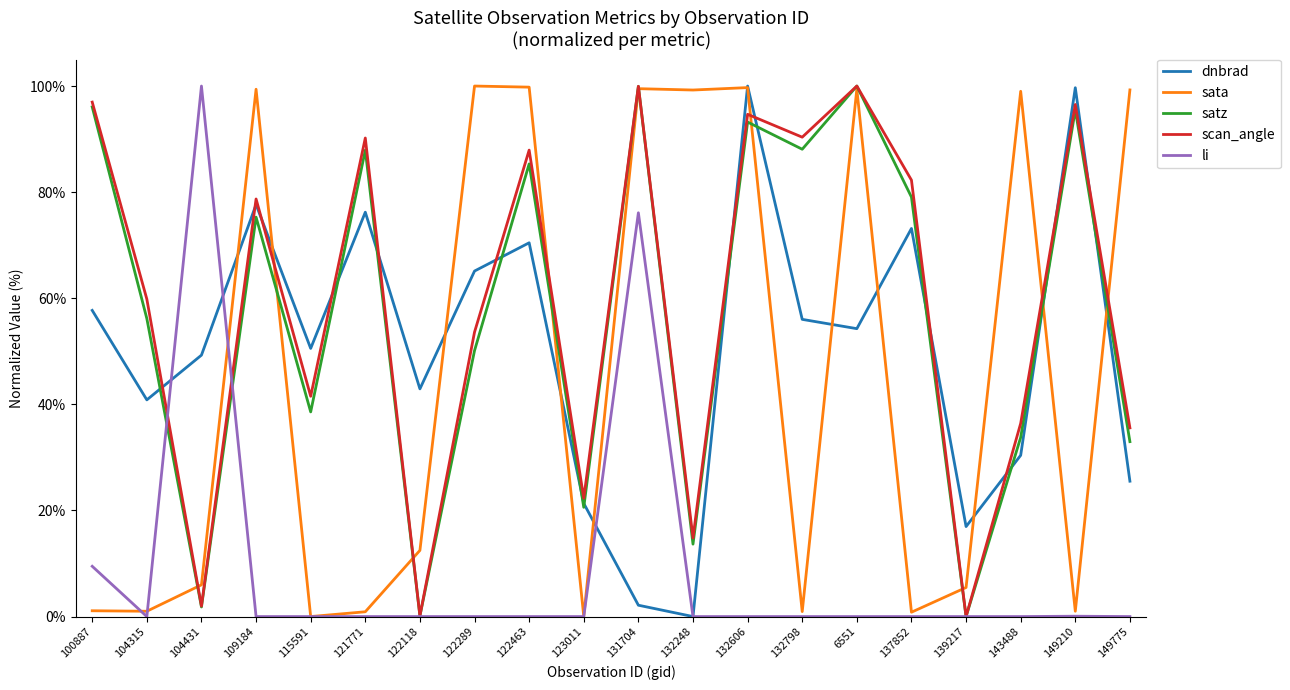

Is it true that sata equals 100.0 at 122289?

True